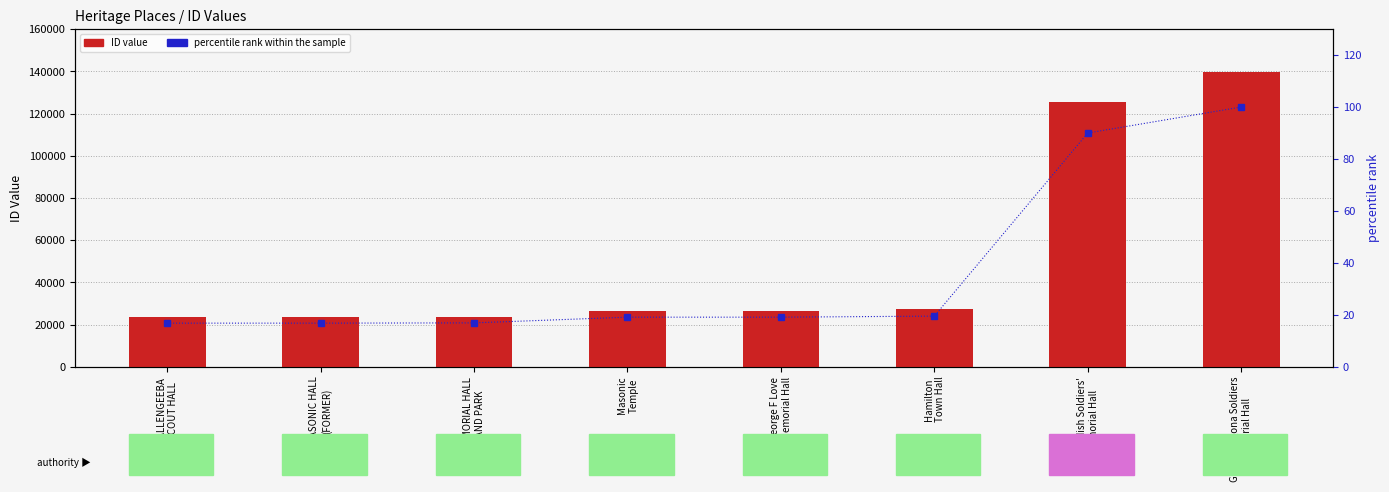

At how many categories does at least one series exceed 111685?

2